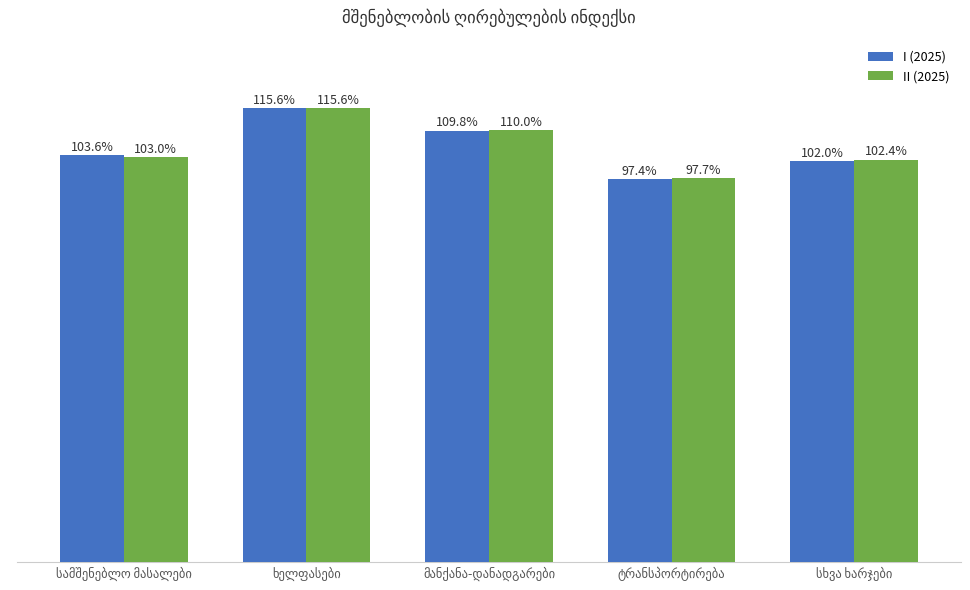

Rank the series by their average value, from lowest to highest.

I (2025), II (2025)